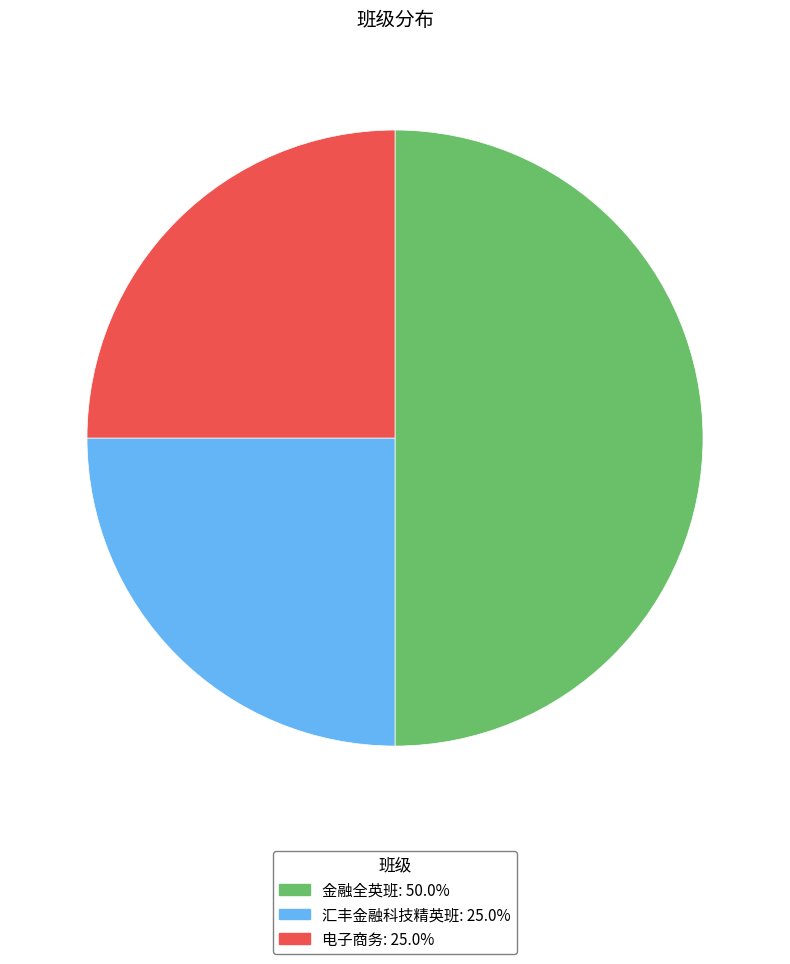

True or false: 汇丰金融科技精英班 accounts for 36% of the total.

False